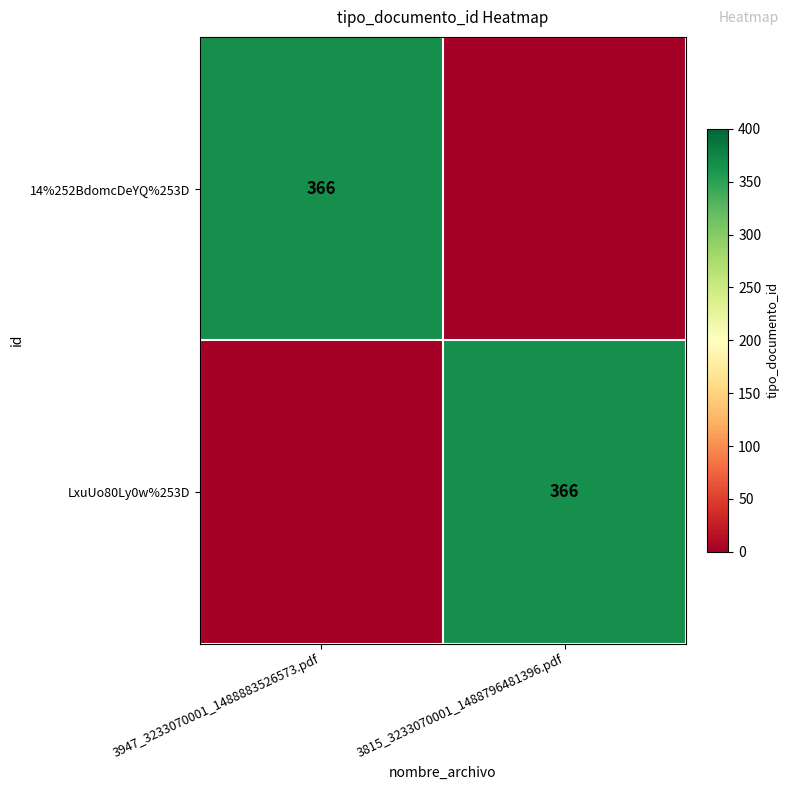

Is it true that LxuUo80Ly0w%253D equals 366 at 3815_3233070001_1488796481396.pdf?

True